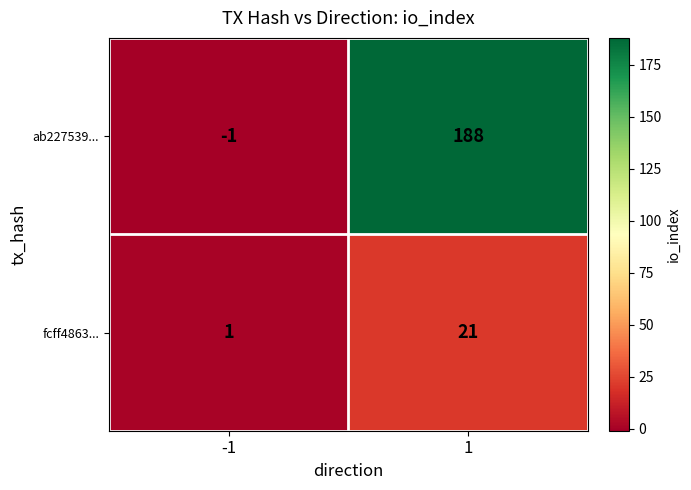

At which category is the sum across all series the highest?

1